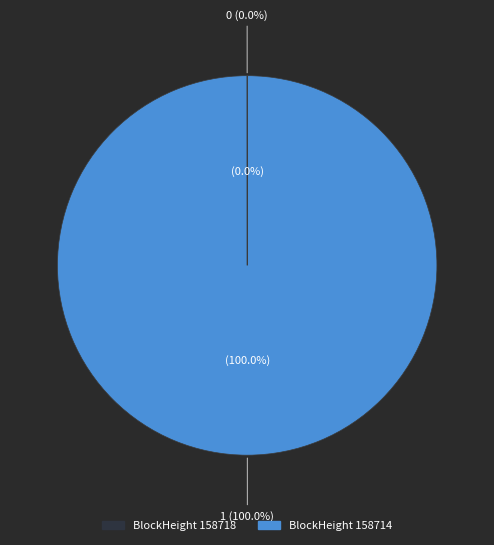

Is the sum of 158714 and 158718 greater than half?

Yes